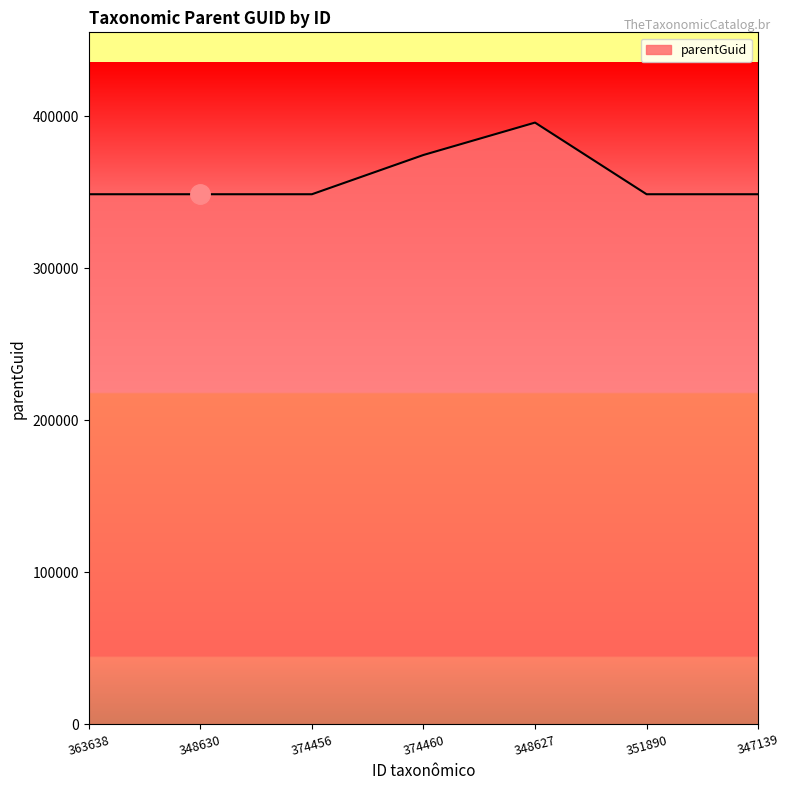

What is the average value?

359050